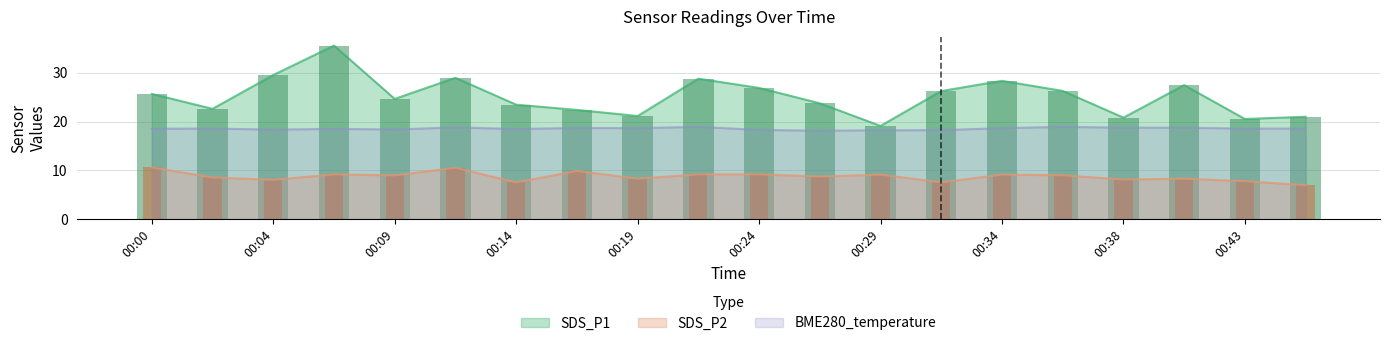

The value of SDS_P1 at 00:38 is 20.8. True or false?

True